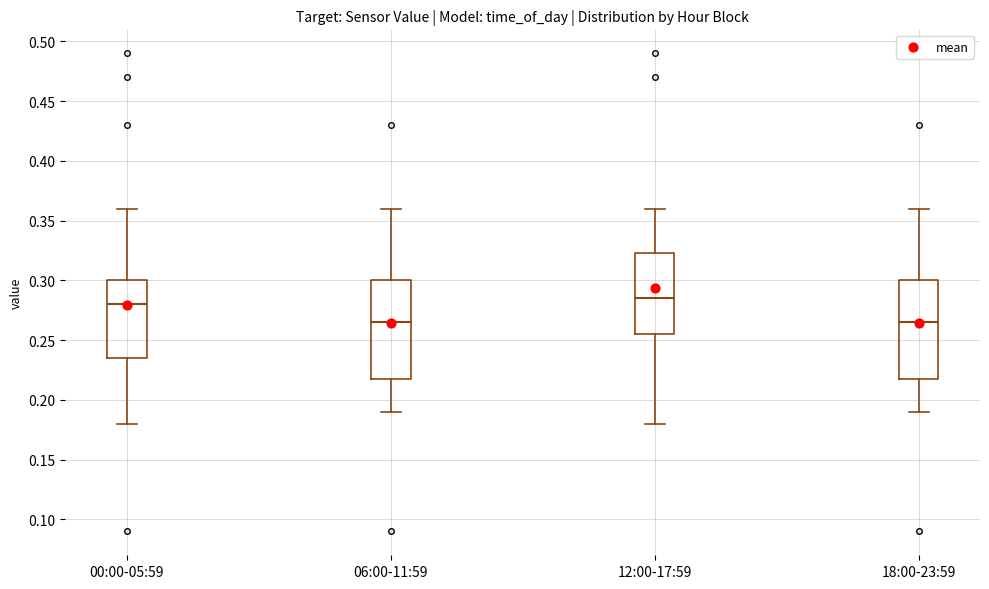

Reading left to right, transcribe this box plot: for each box, give where its median line is, the range the box spans, and where its two whiskers end, as read against the y-axis. The values are not printed on the chart, so give them approximately, as read against the axis.

00:00-05:59: median 0.280, box 0.235 to 0.300, whiskers 0.180 to 0.360
06:00-11:59: median 0.265, box 0.220 to 0.300, whiskers 0.190 to 0.360
12:00-17:59: median 0.285, box 0.255 to 0.325, whiskers 0.180 to 0.360
18:00-23:59: median 0.265, box 0.220 to 0.300, whiskers 0.190 to 0.360